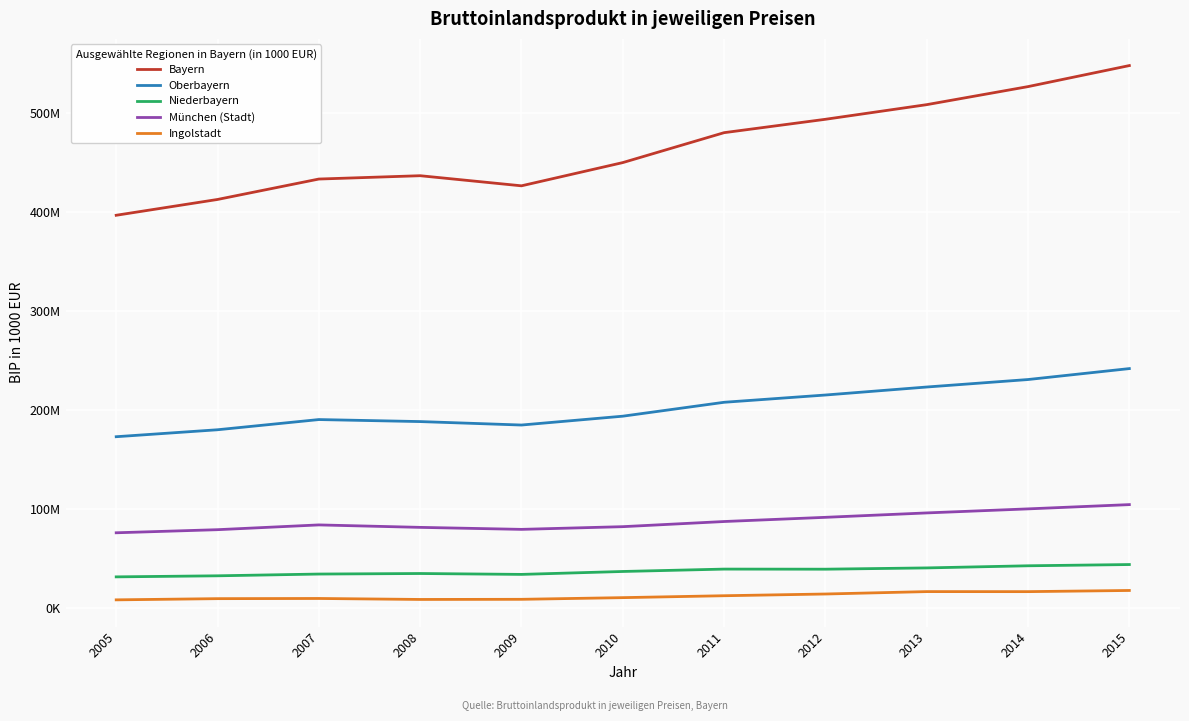

True or false: Bayern and Ingolstadt intersect in this chart.

False